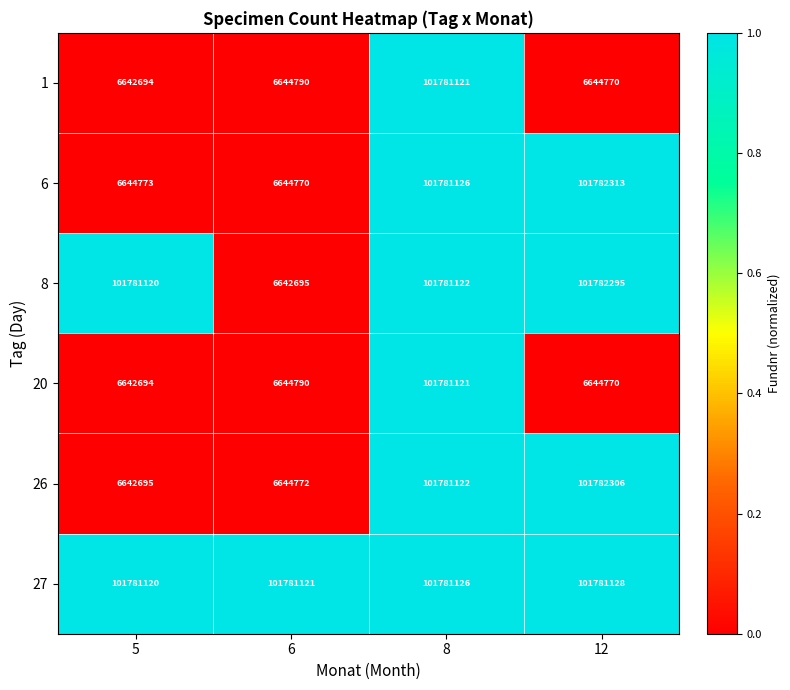

True or false: 1 has a value of 3621814 at 6.

False